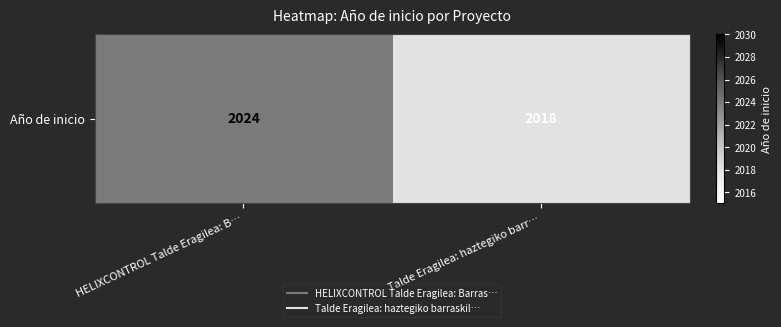

Rank the categories by value from highest to lowest.

HELIXCONTROL Talde Eragilea: B…, Talde Eragilea: haztegiko barr…